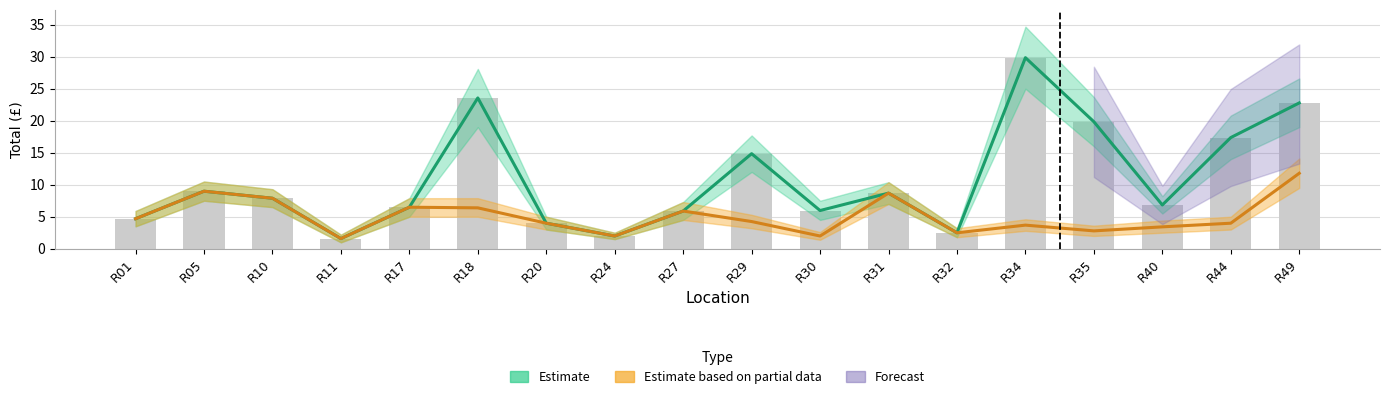

What is the maximum value shown in the chart?

29.9